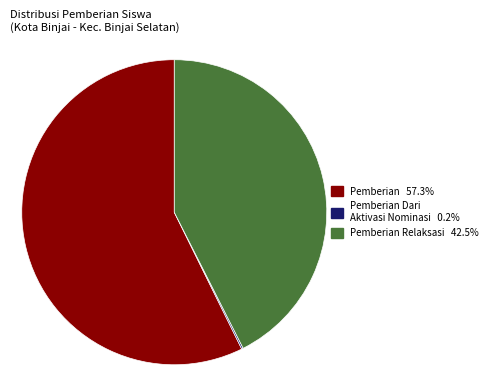

Is there a majority slice in this chart?

Yes